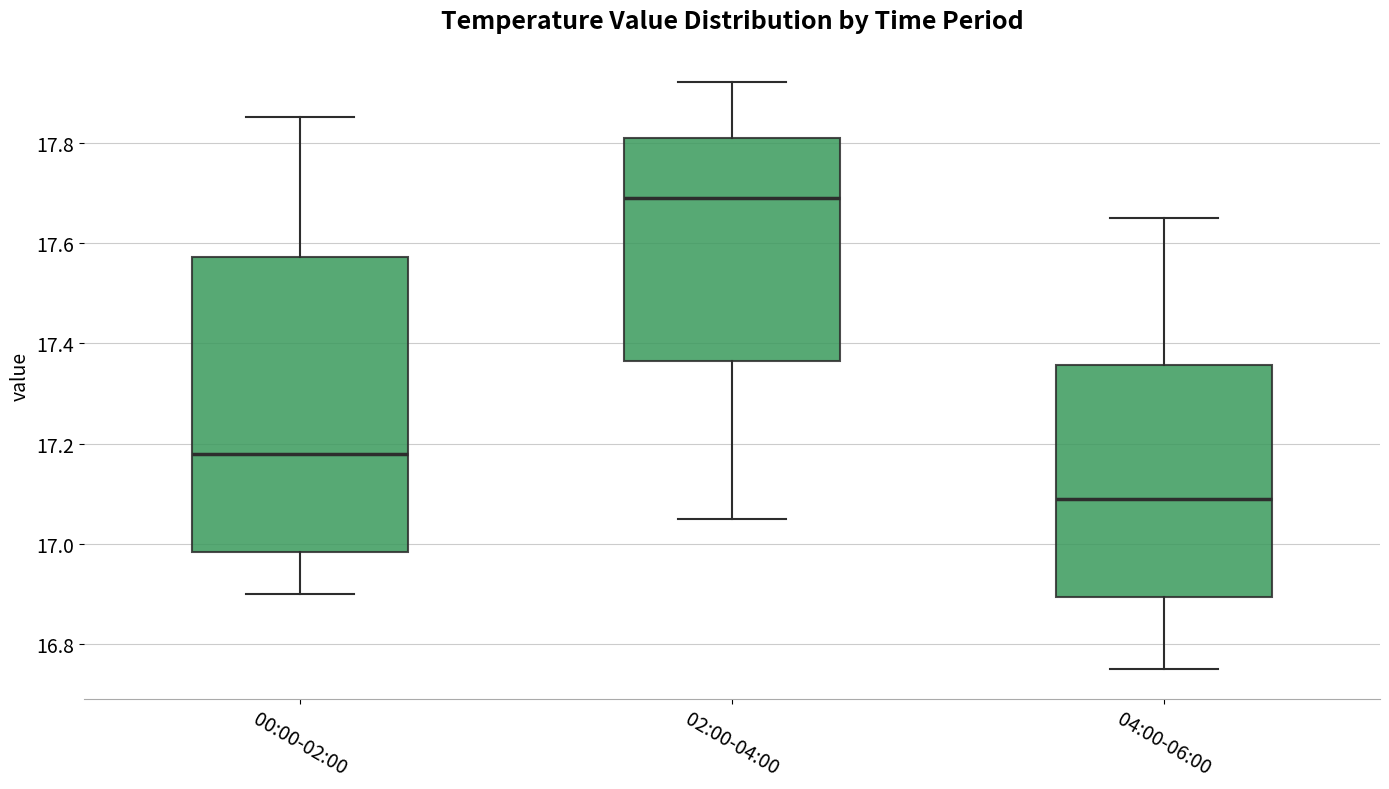

Reading left to right, read every box against the y-axis: the position of its median line, the range the box covers, and the ends of its whiskers. The values are not printed on the chart, so give them approximately, as read against the axis.

00:00-02:00: median 17.18, box 16.98 to 17.58, whiskers 16.90 to 17.86
02:00-04:00: median 17.70, box 17.36 to 17.82, whiskers 17.06 to 17.92
04:00-06:00: median 17.10, box 16.90 to 17.36, whiskers 16.76 to 17.66